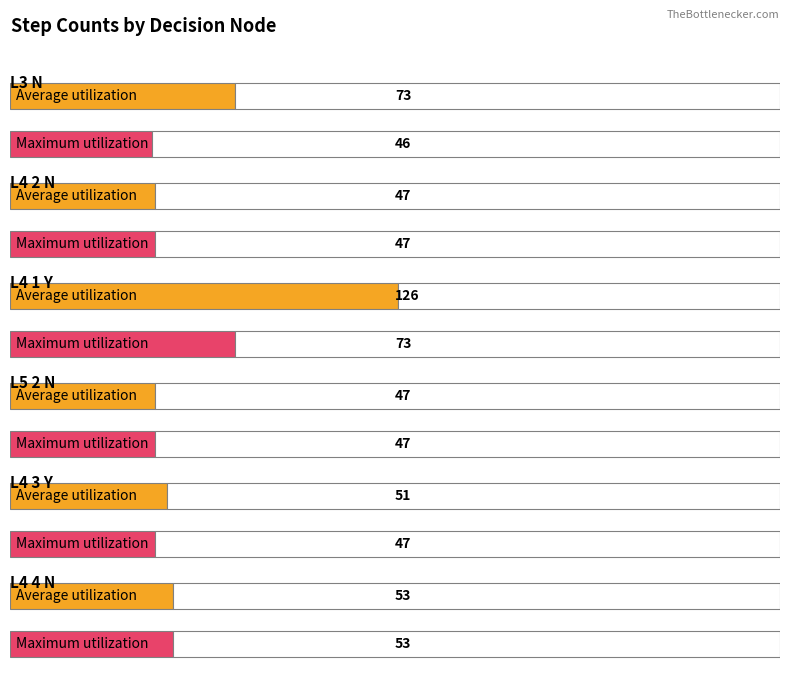

The Average utilization series shows 47 at L4 2 N. True or false?

True